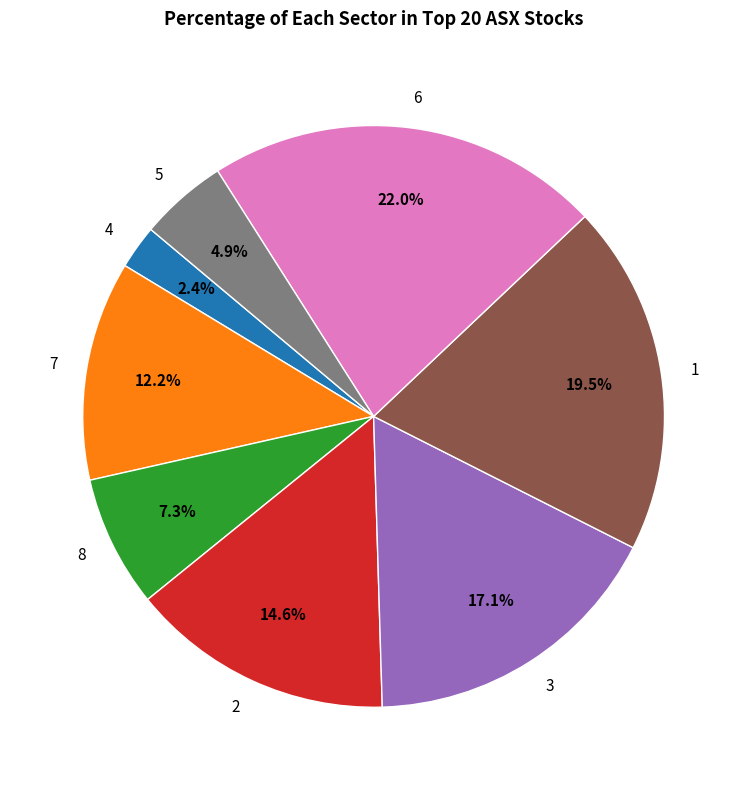

Is there a majority slice in this chart?

No